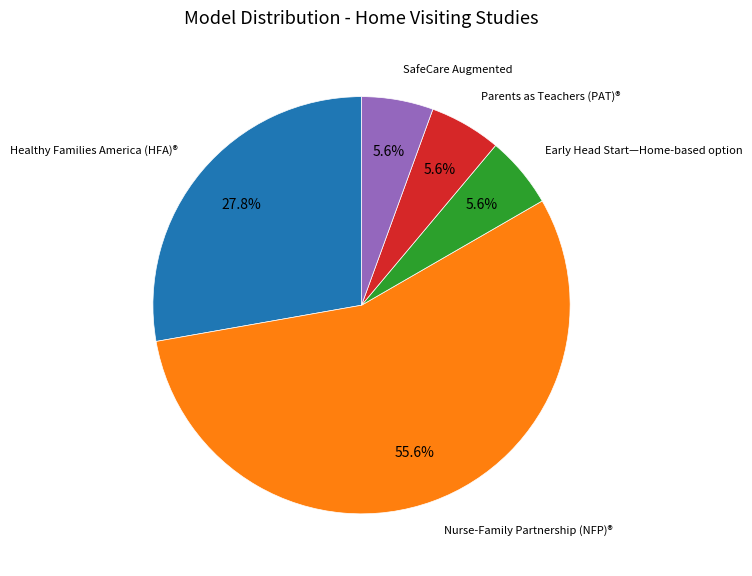

Which category has the smallest portion of the pie?

Early Head Start—Home-based option